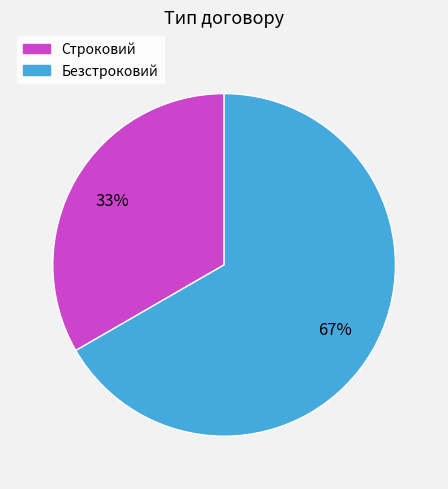

Between Строковий and Безстроковий, which is larger?

Безстроковий